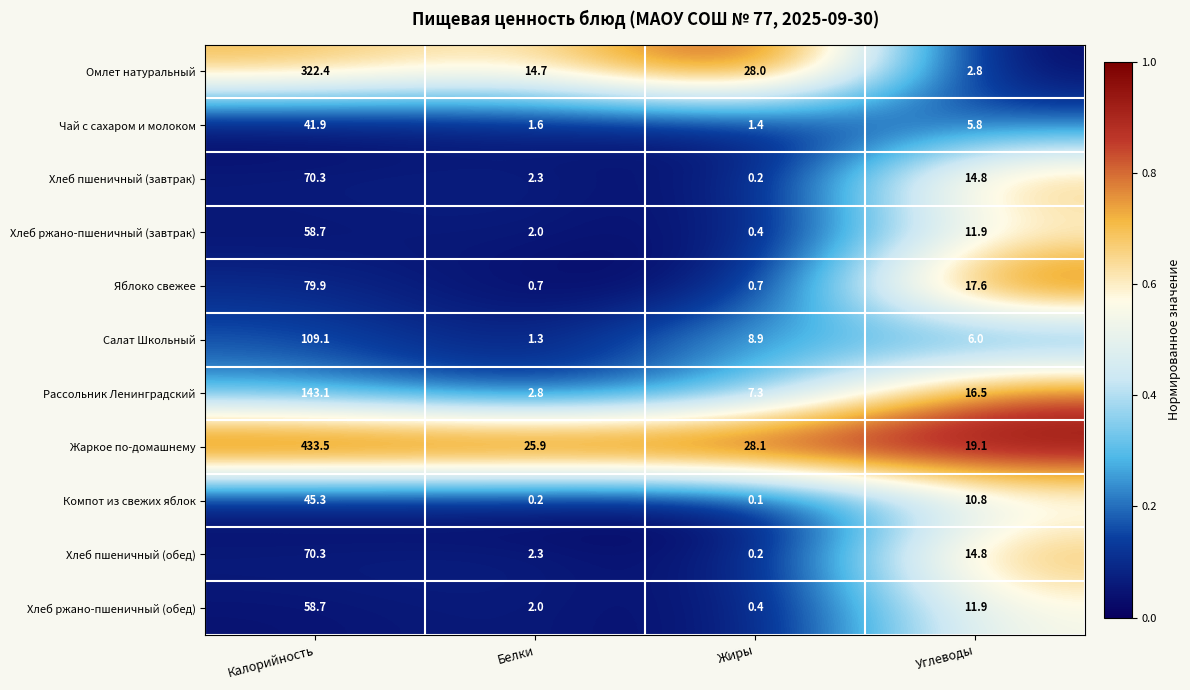

Is it true that Чай с сахаром и молоком equals 57.1 at Калорийность?

False